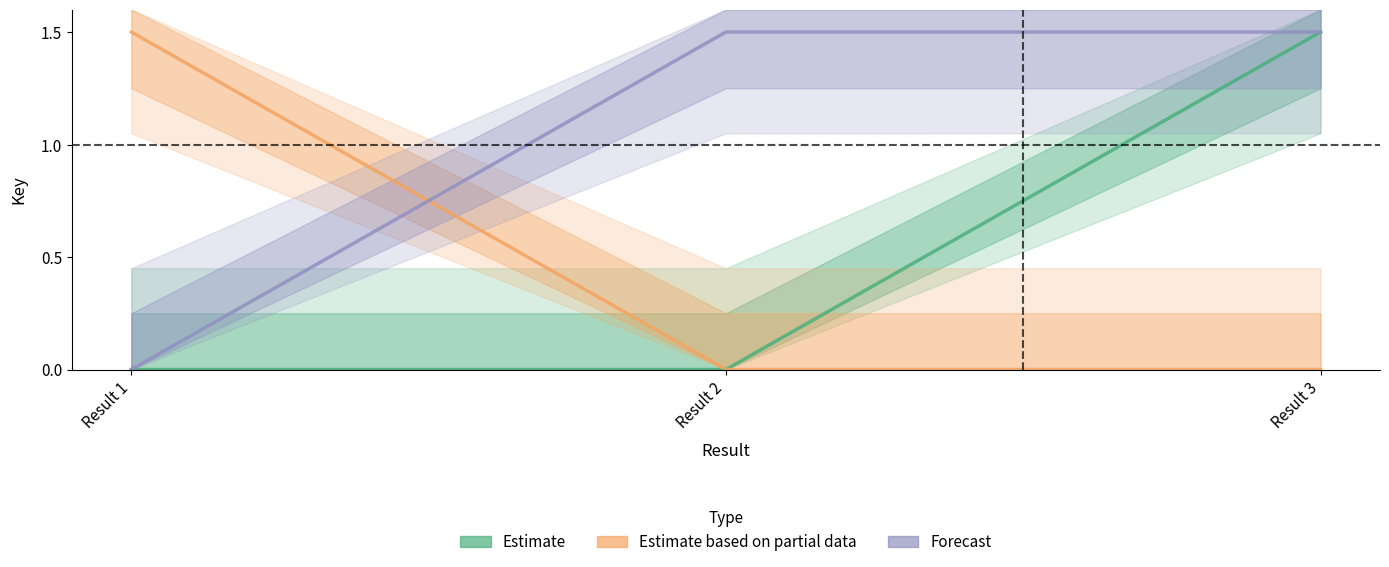

Which has a higher value, Result 2 or Result 3?

Result 3